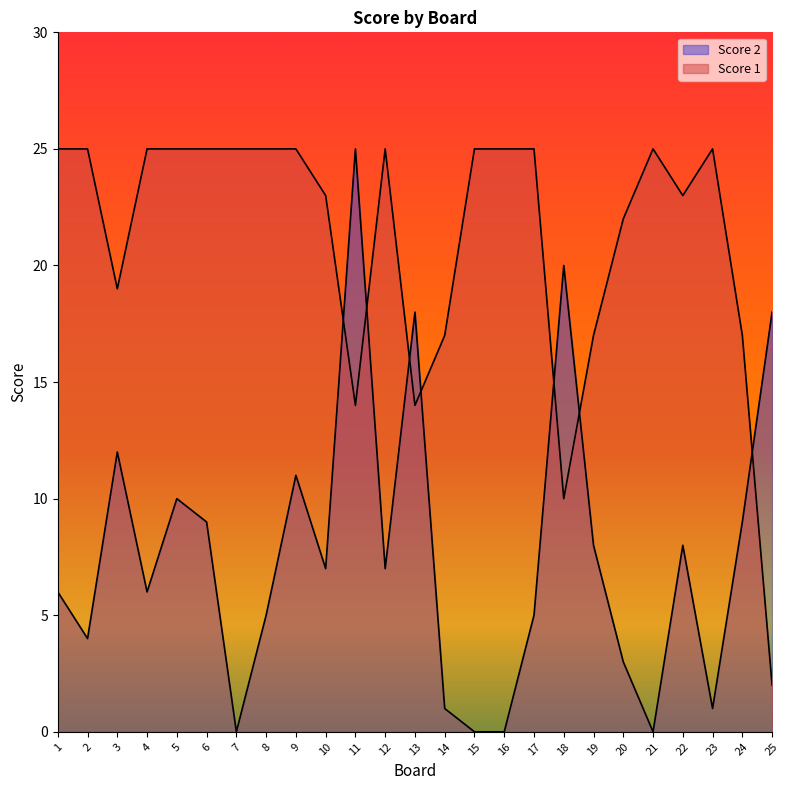

Which label corresponds to the largest value in the chart?

11